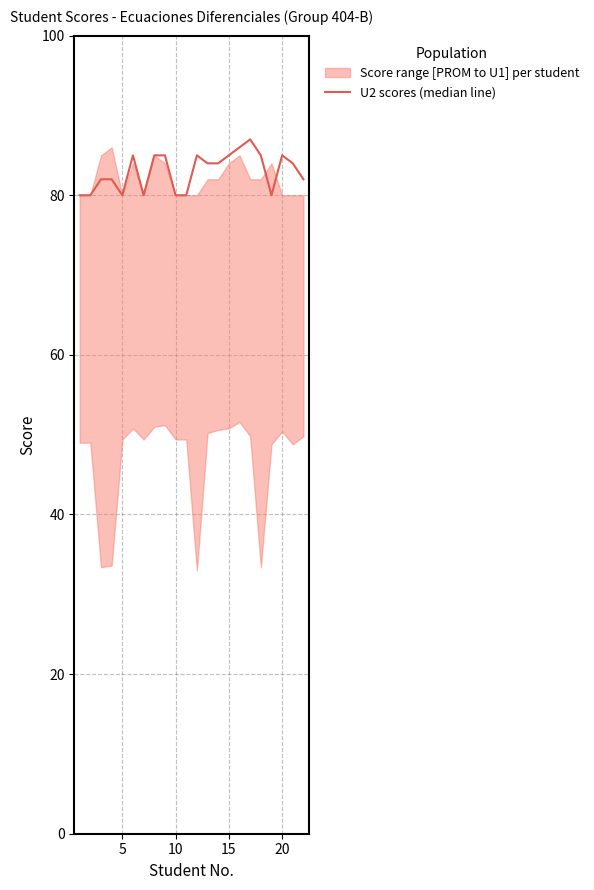

Reading right to left, what are all the values shown in this chart?

82	84	85	80	85	87	86	85	84	84	85	80	80	85	85	80	85	80	82	82	80	80